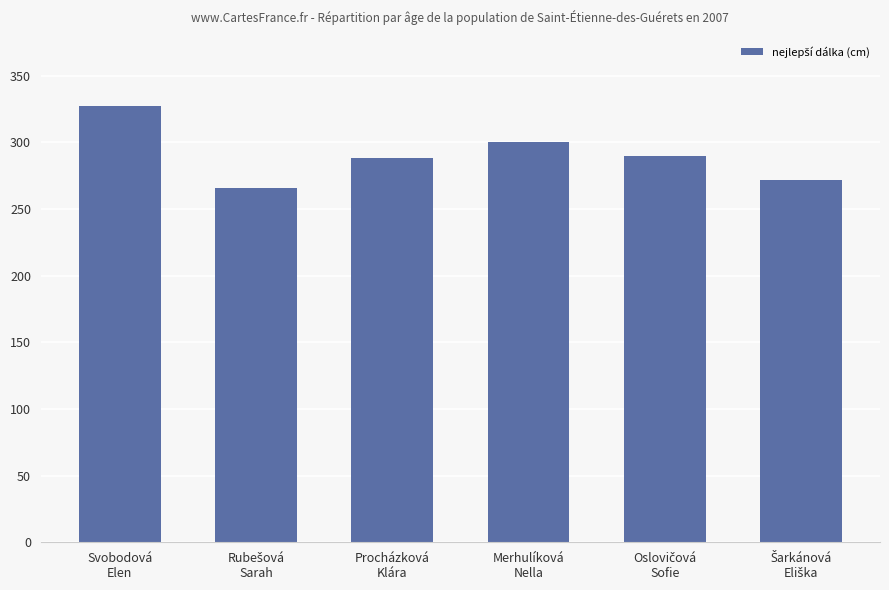

At which category does the chart reach its peak across all series?

Svobodová
Elen